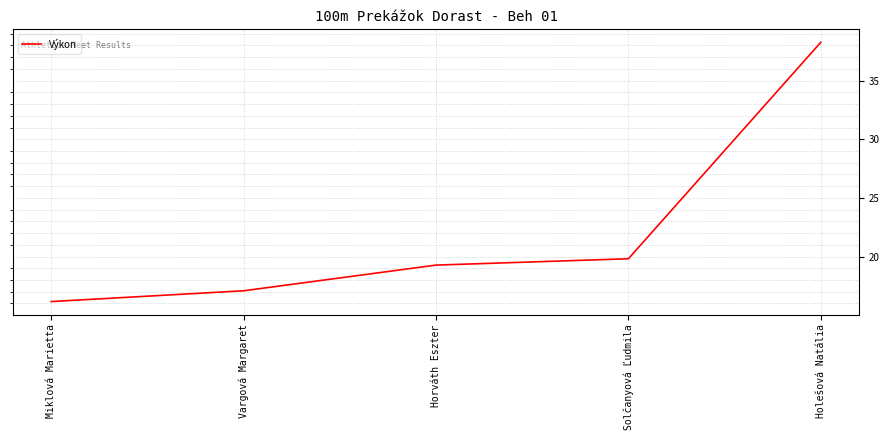

What position from the right is Vargová Margaret?

4